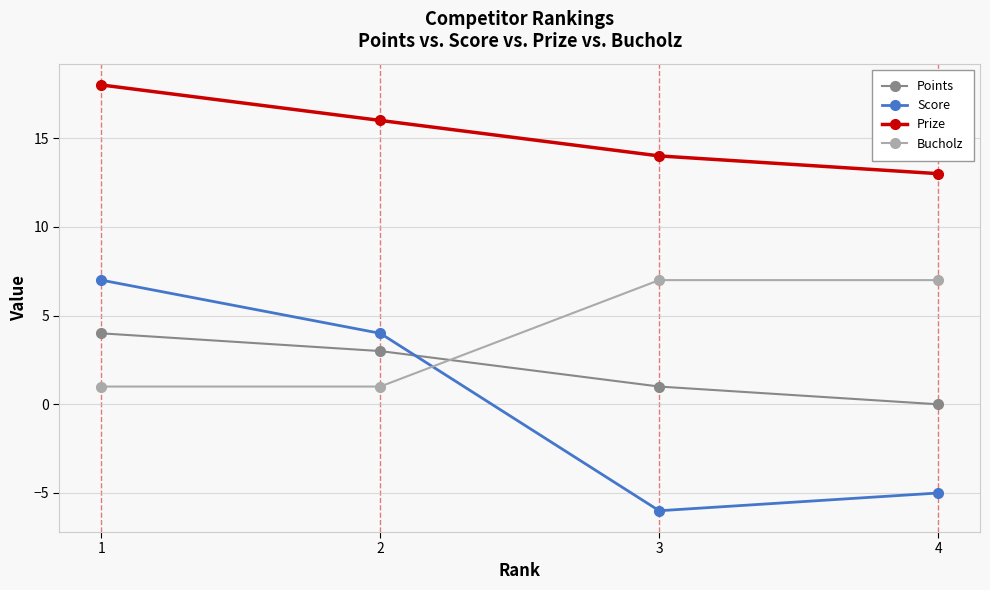

The Bucholz series shows 0 at 1. True or false?

False